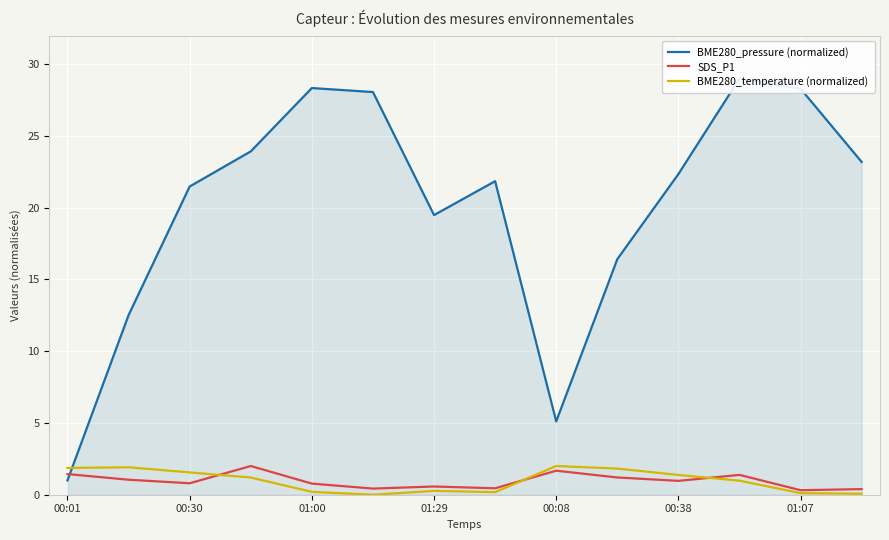

How many values in the BME280_pressure (normalized) series are below 22?

7